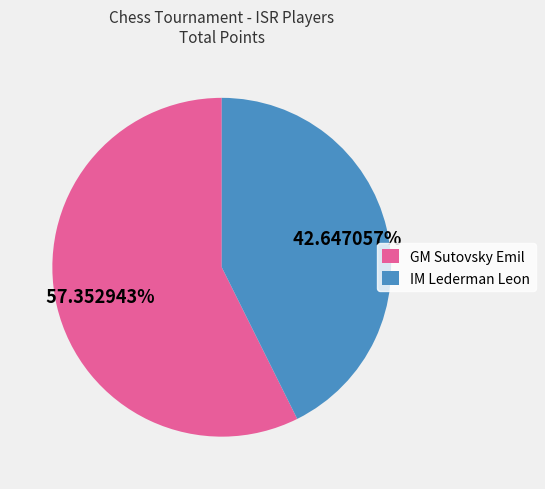

What is the total percentage of GM Sutovsky Emil and IM Lederman Leon?

100.0%